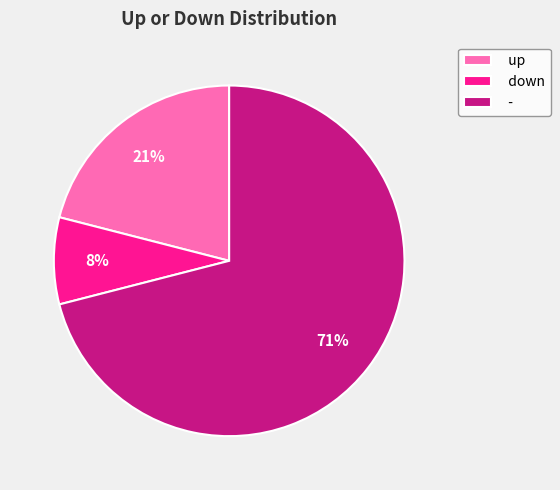

Does - represent more than half of the total?

Yes